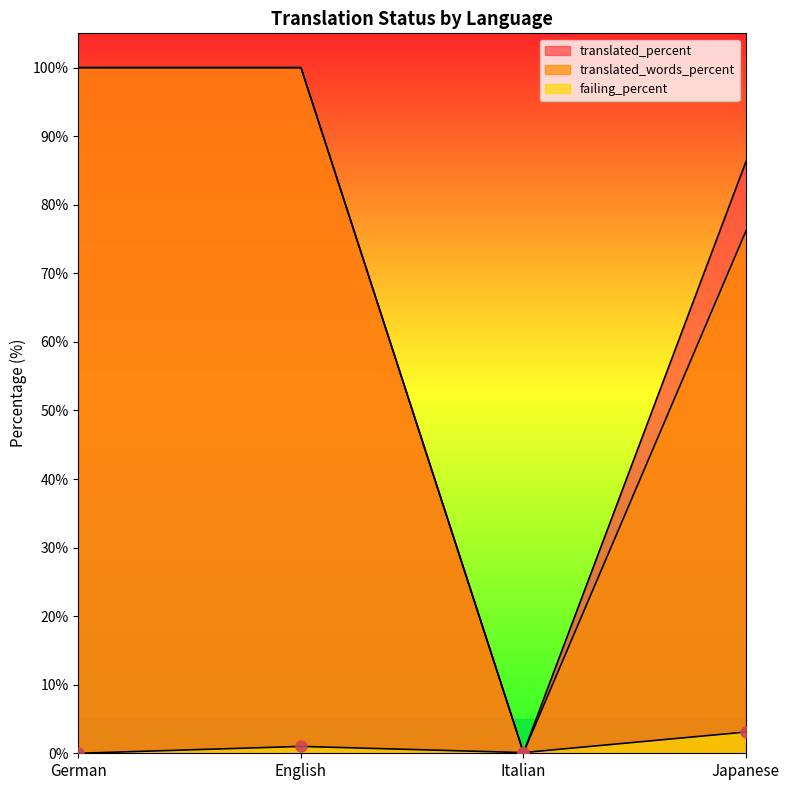

Reading left to right, what are all the values shown in this chart?

translated_percent: German=100.0	English=100.0	Italian=0.1	Japanese=86.3
translated_words_percent: German=100.0	English=100.0	Italian=0.1	Japanese=76.2
failing_percent: German=0.0	English=1.0	Italian=0.1	Japanese=3.1